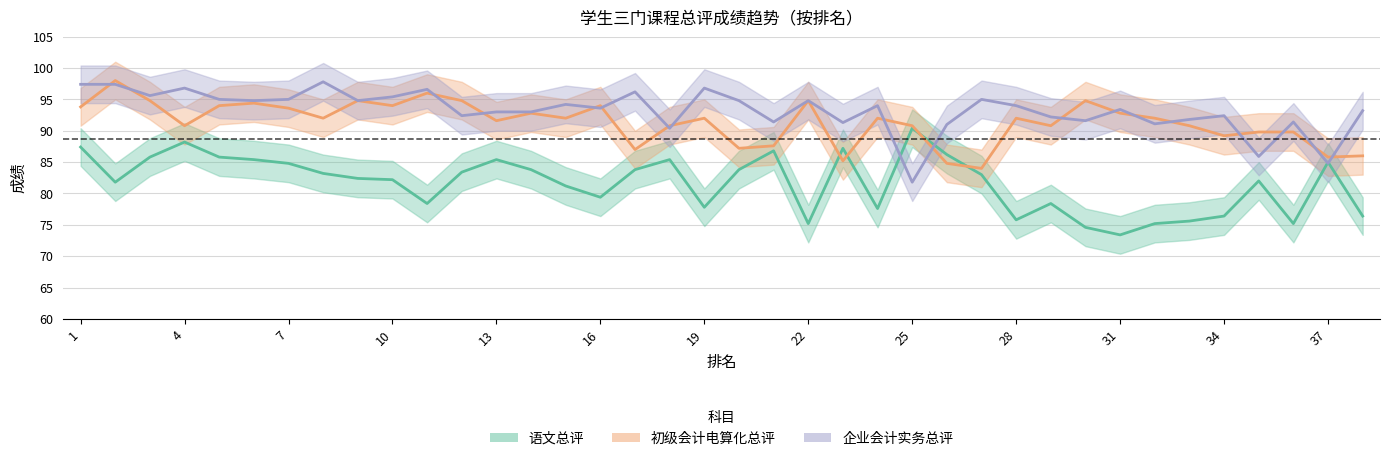

What is the value of the 语文总评 point at the 24th from the left?

77.6